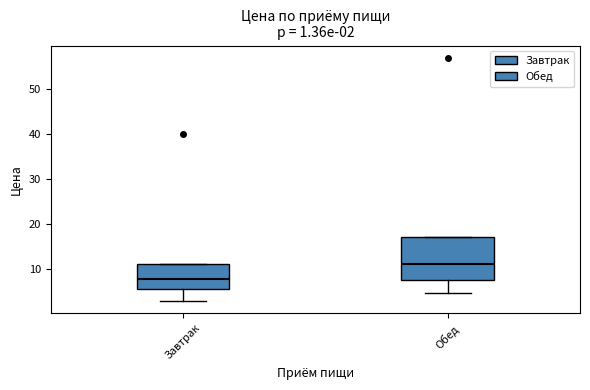

Which box's median line is the highest?

Обед